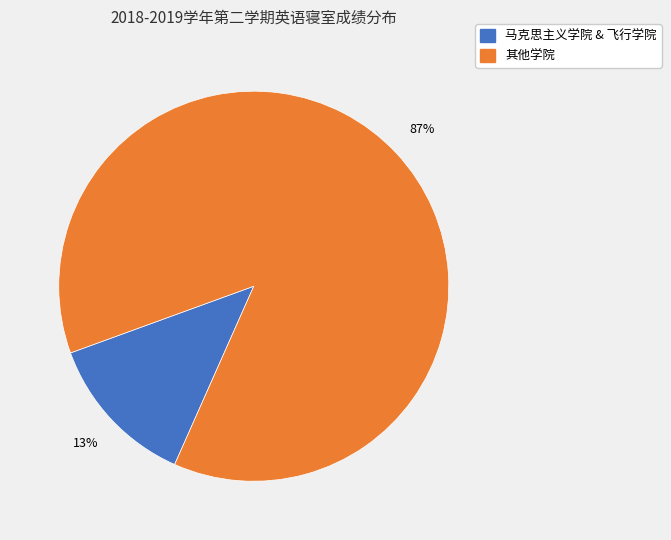

What is the smallest slice in the pie chart?

马克思主义学院 & 飞行学院